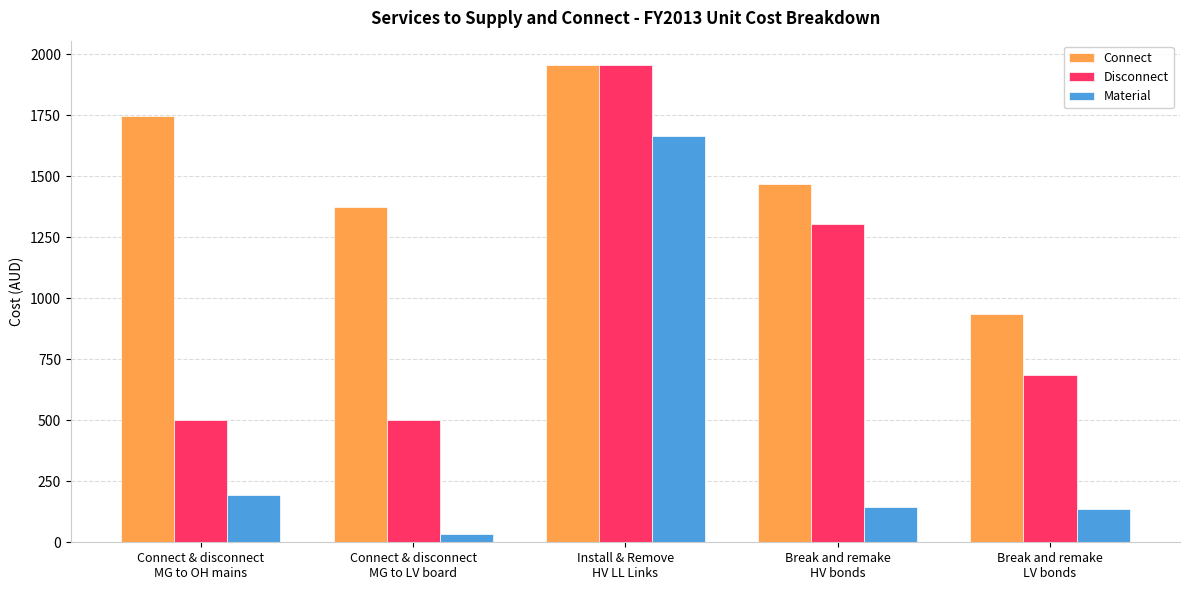

Which category has the highest value in the Connect series?

Install & Remove
HV LL Links